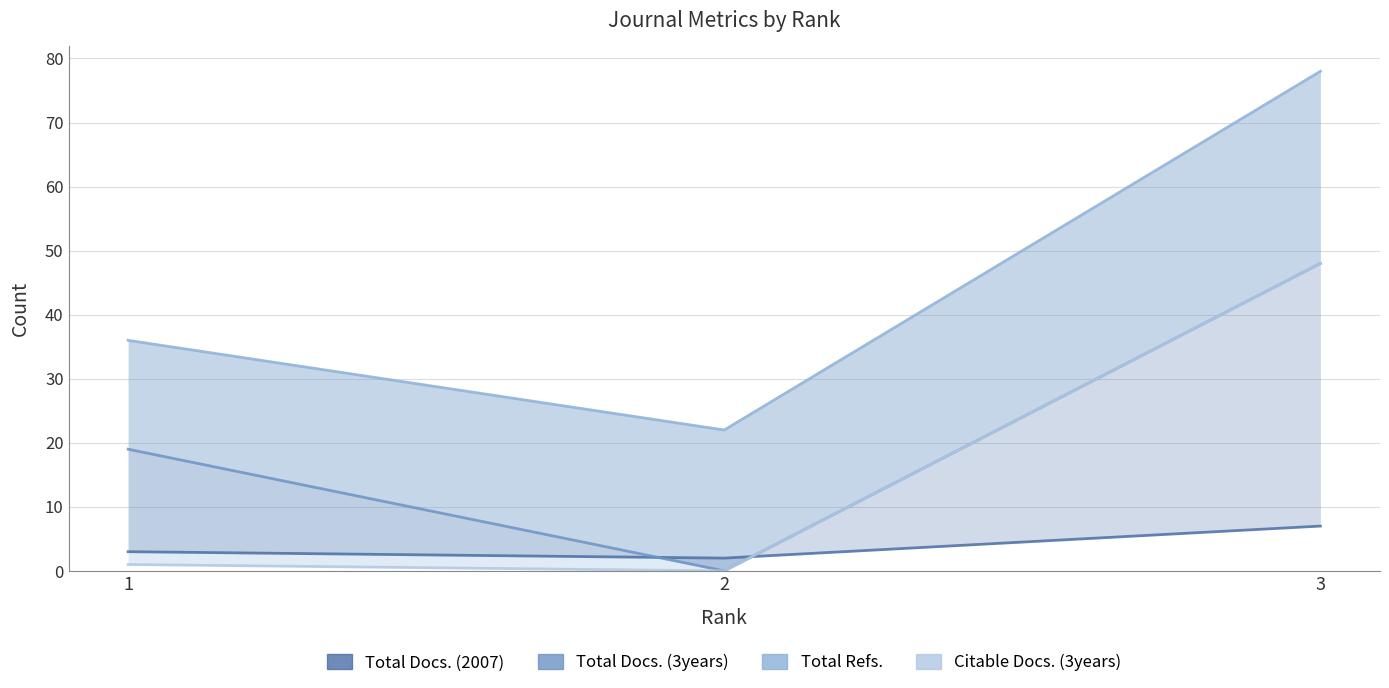

What is the total value across all series at 2?

24